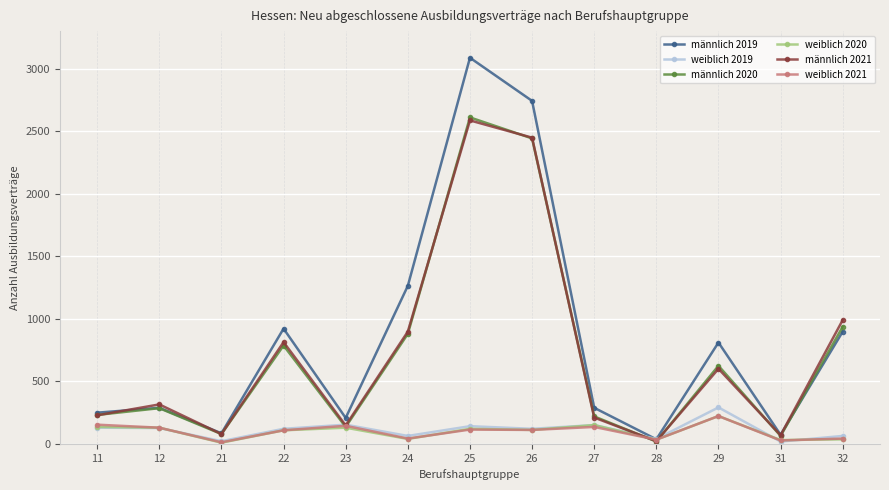

The value of männlich 2019 at 11 is 249. True or false?

True